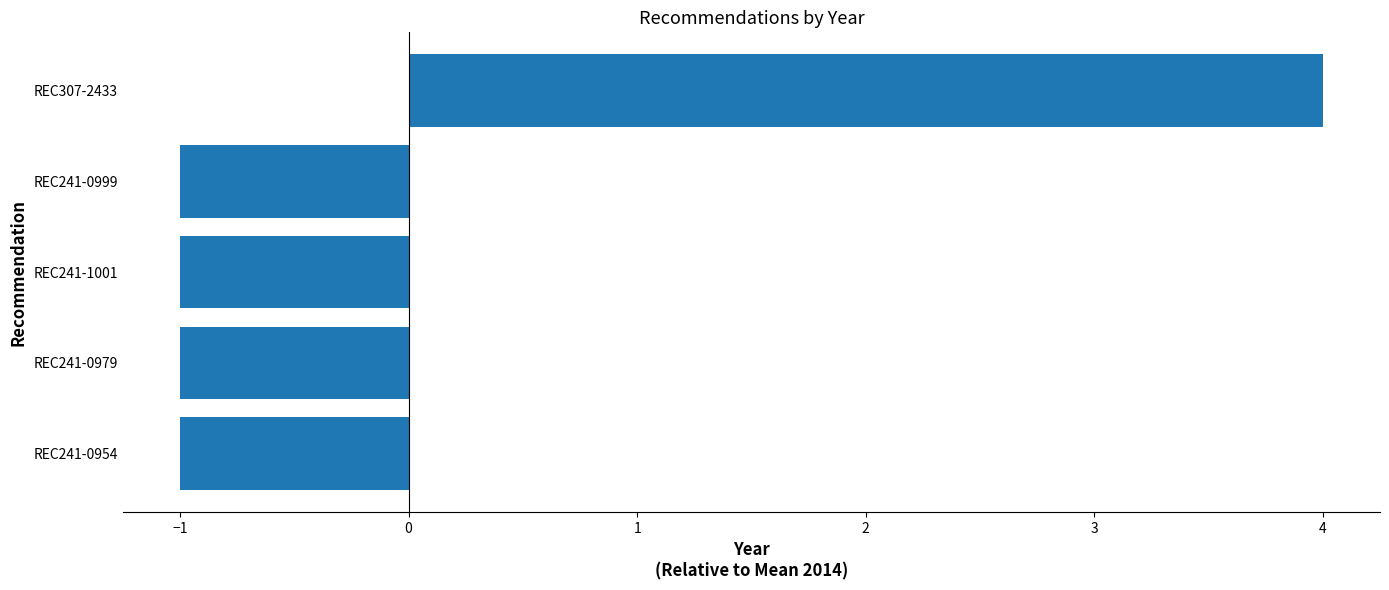

What is the change in value from REC307-2433 to REC241-0999?

-5